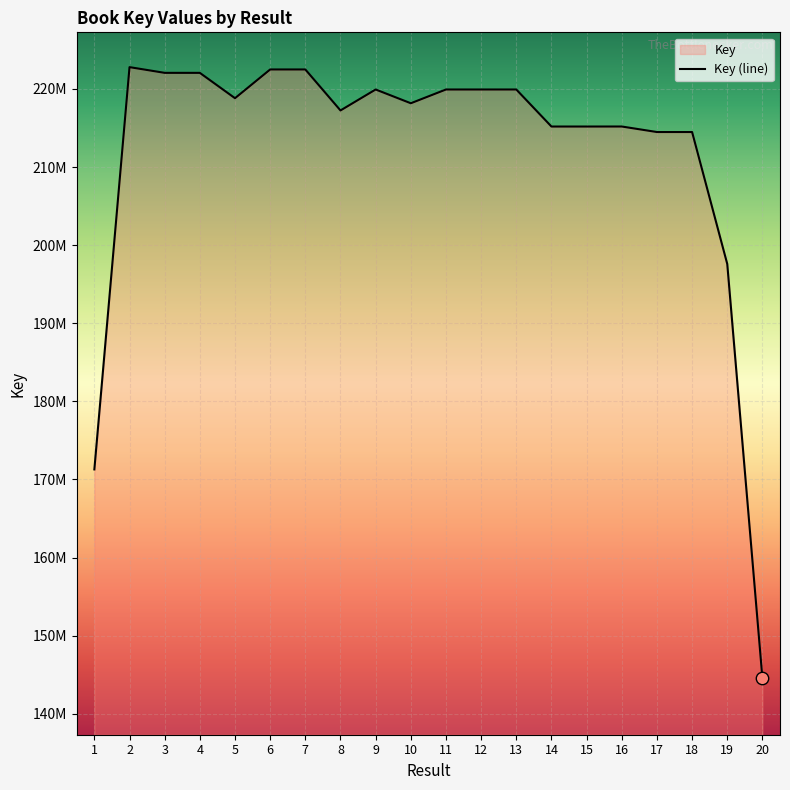

Between 11 and 17, which is larger?

11